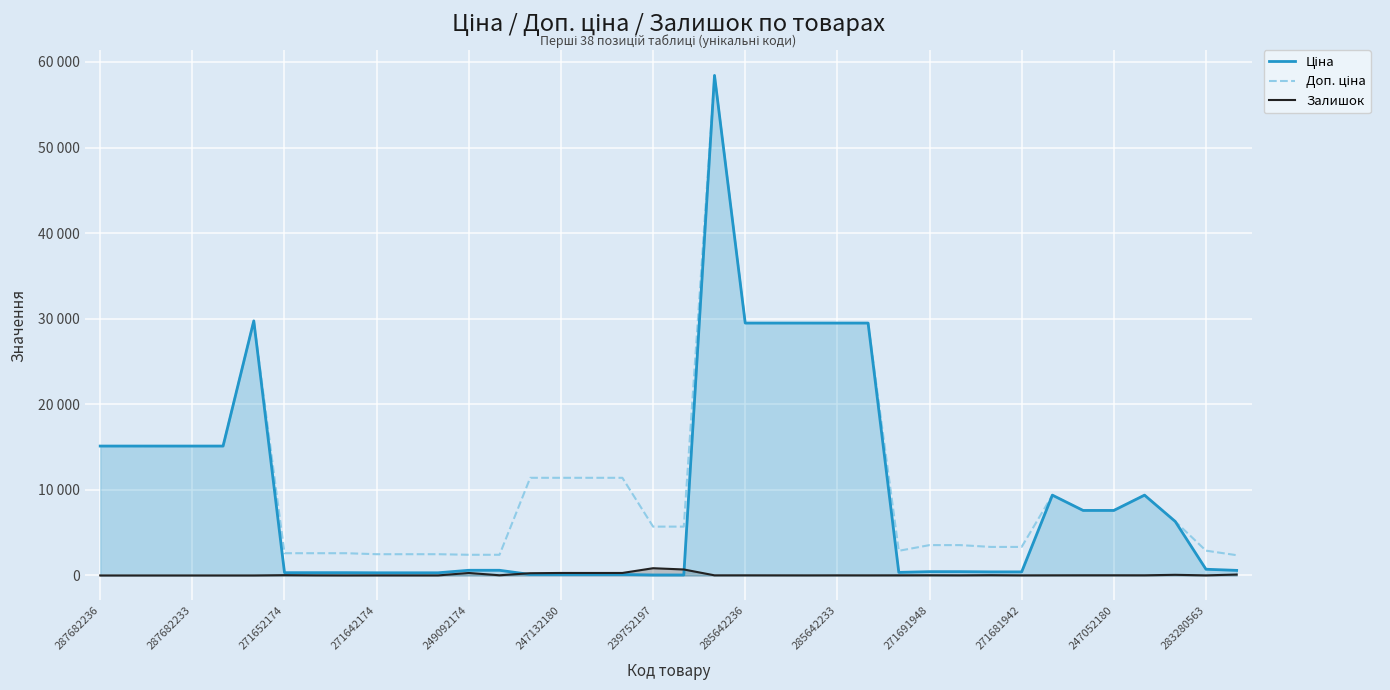

True or false: Доп. ціна has more than 1 points higher than both neighbors.

True